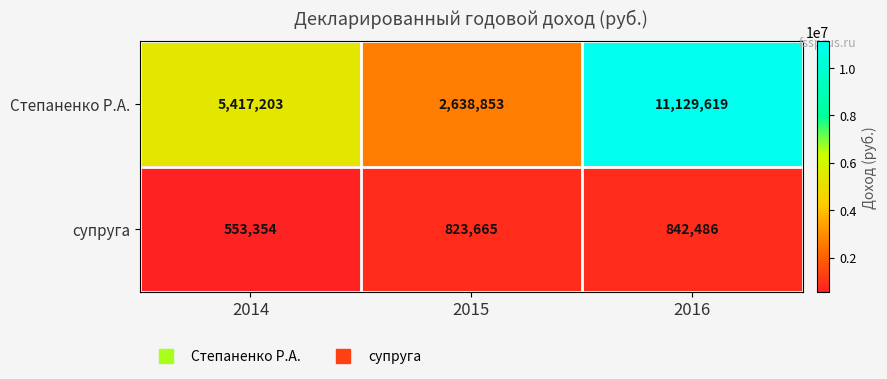

Rank the series by their average value, from highest to lowest.

Степаненко Р.А., супруга